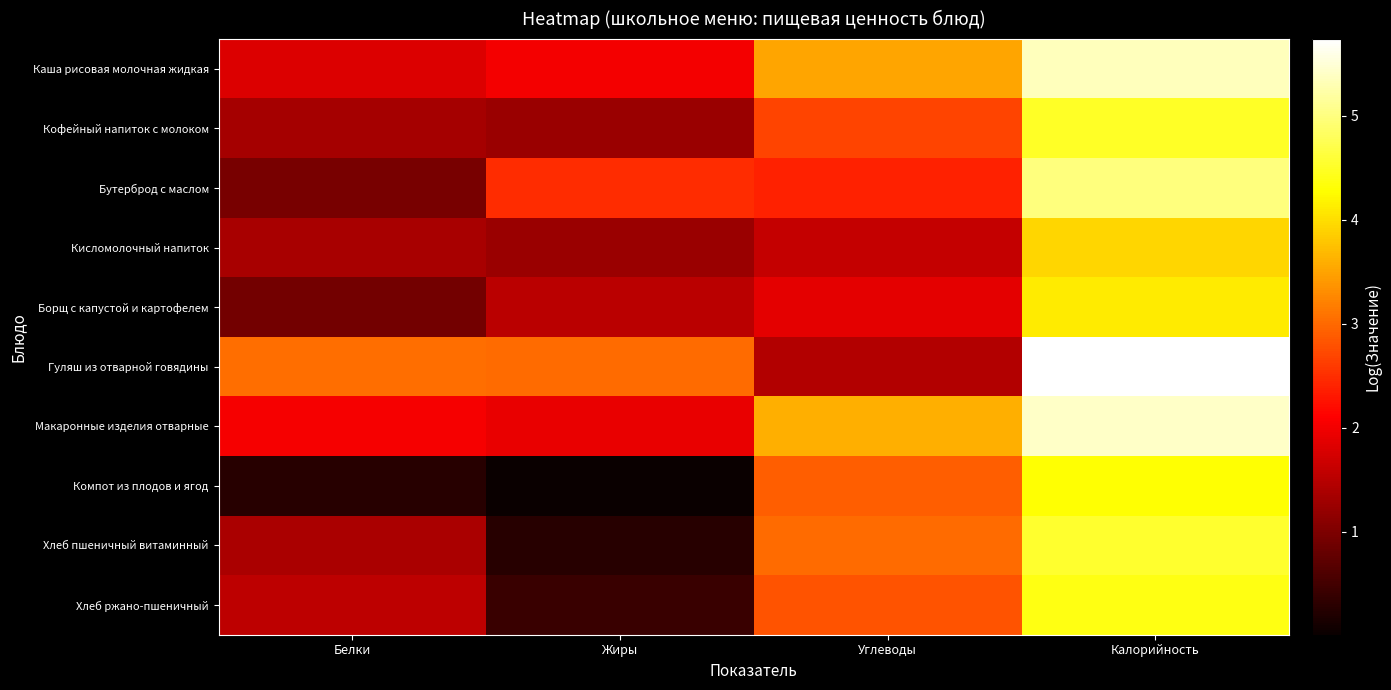

Reading left to right, extract all data points from this chart.

Каша рисовая молочная жидкая: Белки=1.8	Жиры=2.0	Углеводы=3.5	Калорийность=5.3
Кофейный напиток с молоком: Белки=1.3	Жиры=1.3	Углеводы=2.7	Калорийность=4.5
Бутерброд с маслом: Белки=1.0	Жиры=2.5	Углеводы=2.4	Калорийность=5.0
Кисломолочный напиток: Белки=1.4	Жиры=1.3	Углеводы=1.6	Калорийность=3.9
Борщ с капустой и картофелем: Белки=0.9	Жиры=1.5	Углеводы=1.9	Калорийность=4.1
Гуляш из отварной говядины: Белки=3.0	Жиры=3.0	Углеводы=1.5	Калорийность=5.7
Макаронные изделия отварные: Белки=2.0	Жиры=1.9	Углеводы=3.6	Калорийность=5.4
Компот из плодов и ягод: Белки=0.3	Жиры=0.0	Углеводы=2.9	Калорийность=4.3
Хлеб пшеничный витаминный: Белки=1.4	Жиры=0.3	Углеводы=3.0	Калорийность=4.5
Хлеб ржано-пшеничный: Белки=1.6	Жиры=0.4	Углеводы=2.8	Калорийность=4.4